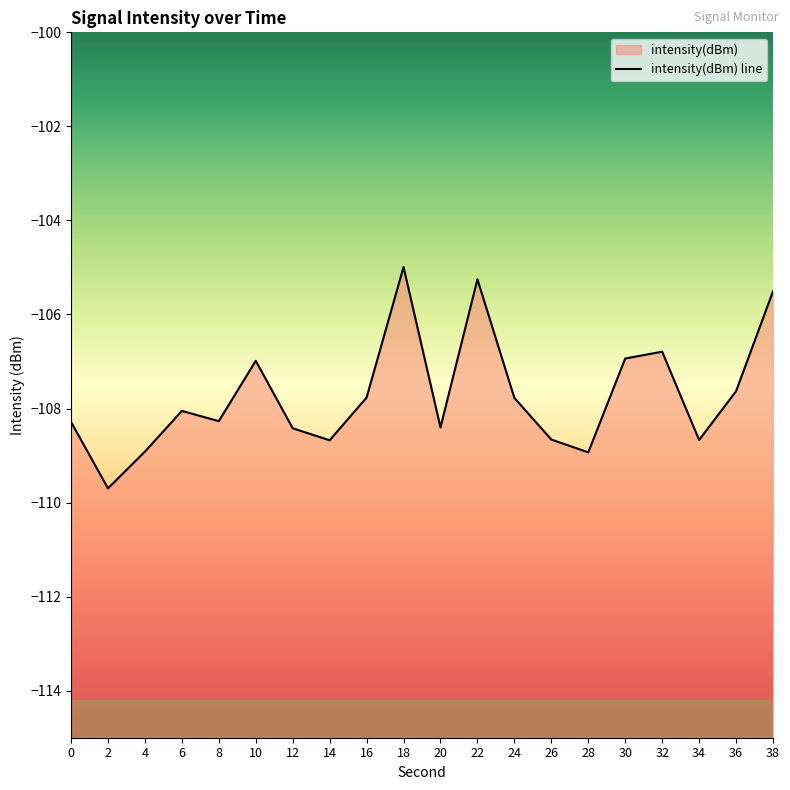

How many points are lower than both their immediate neighbors (excluding endpoints)?

6